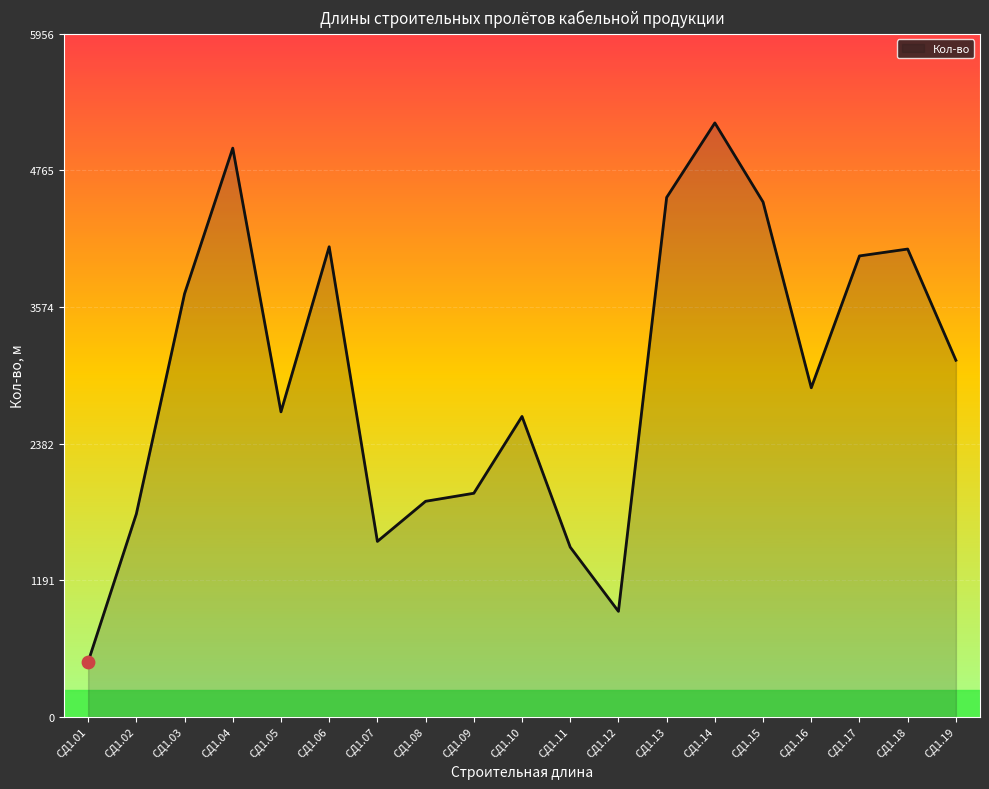

Which has a higher value, СД1.18 or СД1.02?

СД1.18